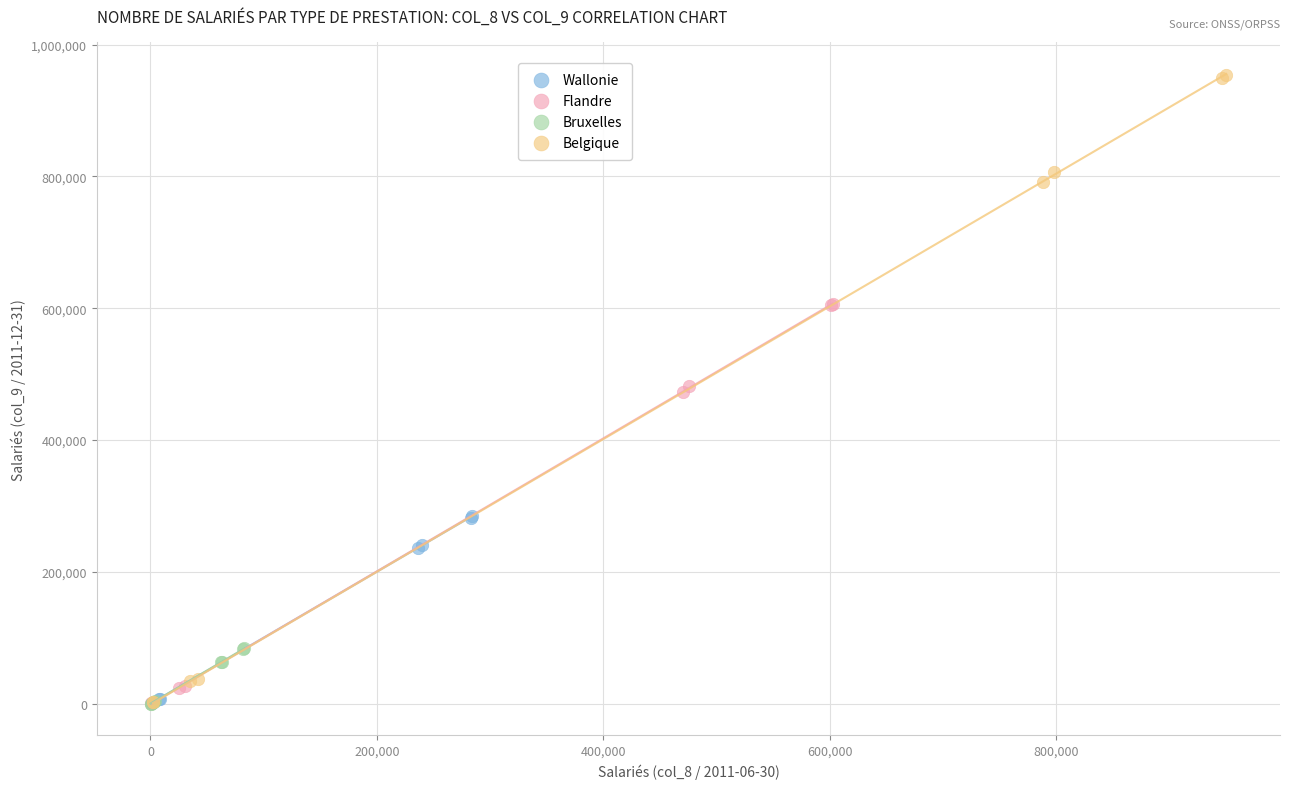

Which series has the largest Y range (max minus min)?

Belgique